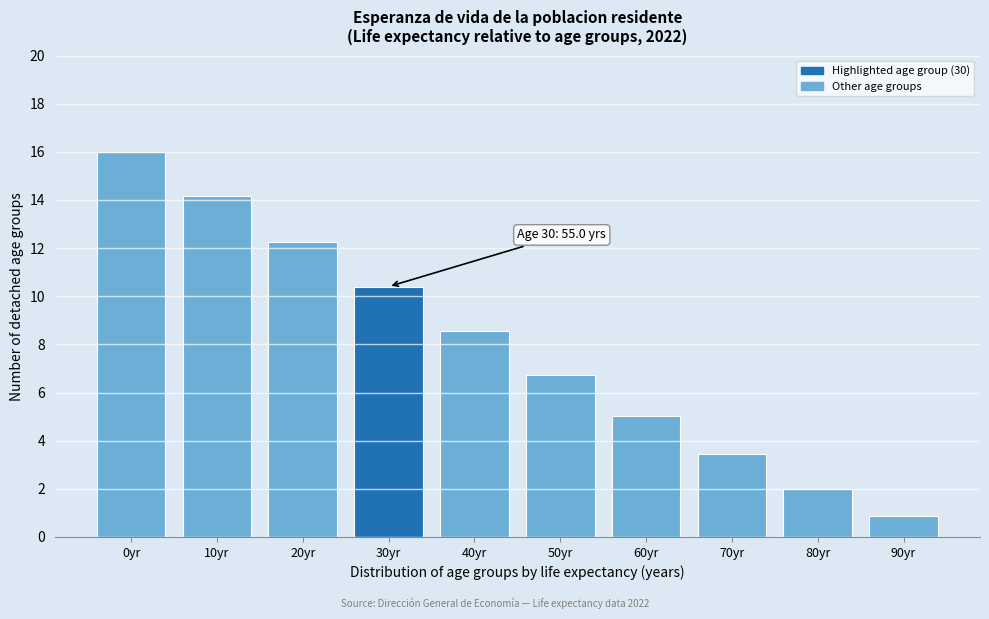

Reading right to left, transcribe all the data shown in this chart.

90yr=0.9	80yr=2.0	70yr=3.4	60yr=5.0	50yr=6.7	40yr=8.6	30yr=10.4	20yr=12.3	10yr=14.1	0yr=16.0